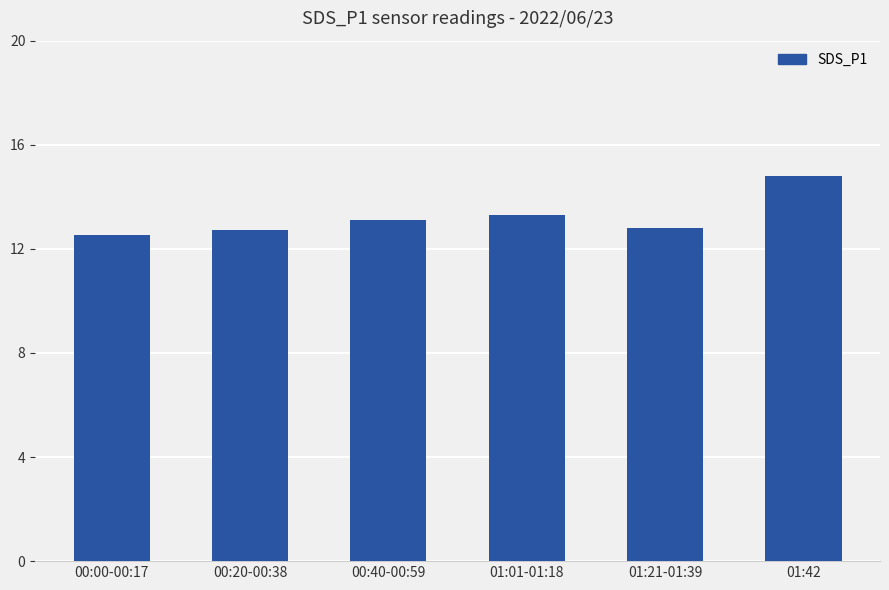

Between 01:21-01:39 and 00:00-00:17, which is larger?

01:21-01:39